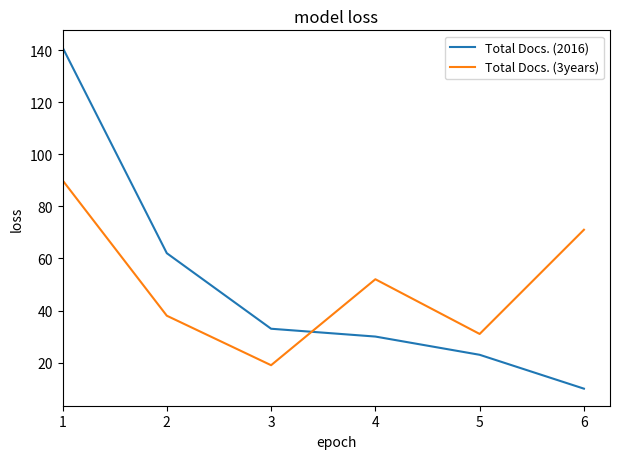

True or false: Total Docs. (2016) has more than 1 interior local peaks.

False